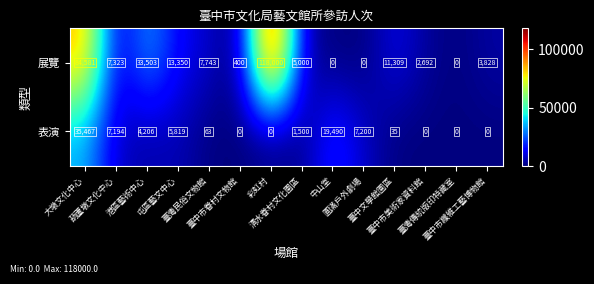

How many values in the 展覽 series are below 7323?

7